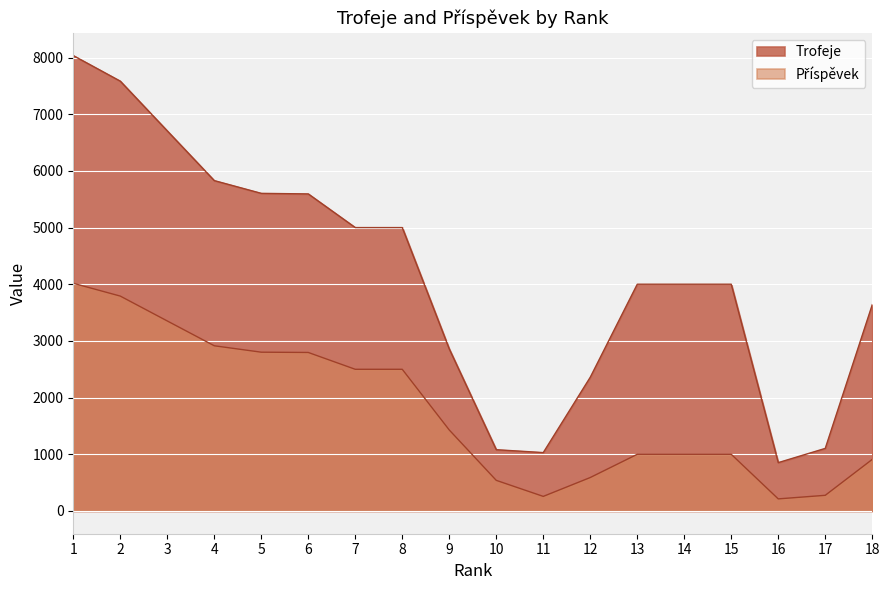

Does the chart display data point markers on the line(s)?

No